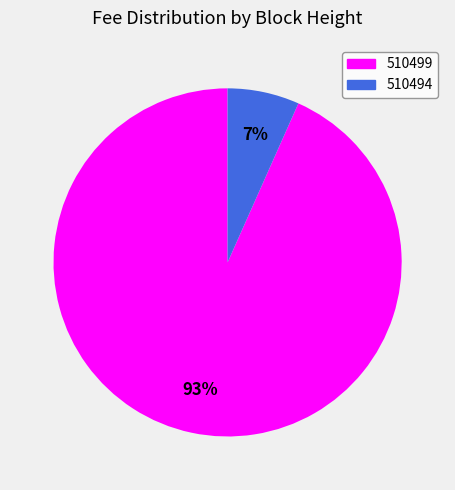

How many segments does this pie chart have?

2